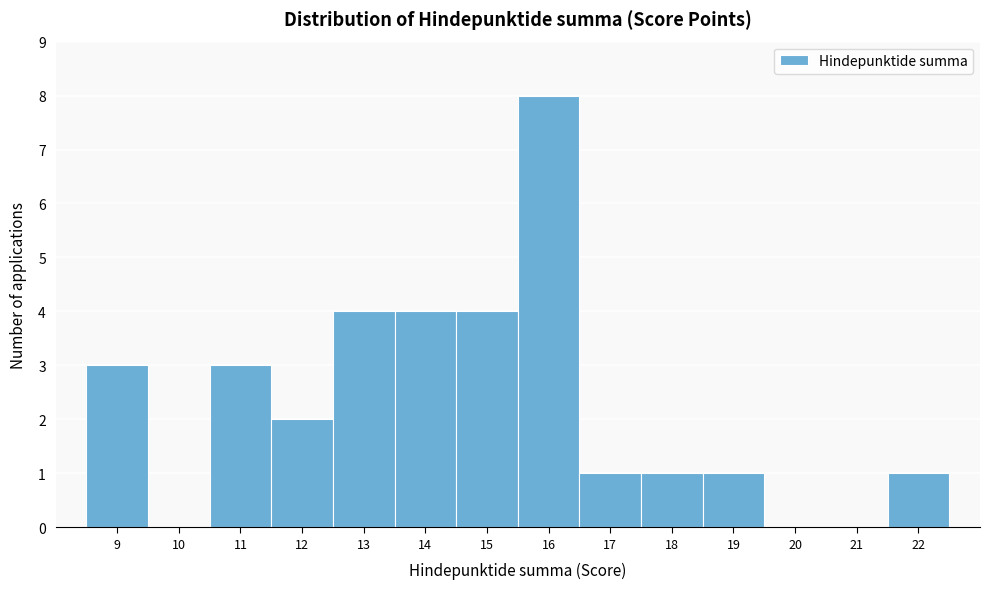

Reading left to right, transcribe this chart: for each bar, give the range it covers on the x-axis and its height. The values are not printed on the chart, so give them approximately, as read against the axis.

8.5 to 9.5: 3
9.5 to 10.5: 0
10.5 to 11.5: 3
11.5 to 12.5: 2
12.5 to 13.5: 4
13.5 to 14.5: 4
14.5 to 15.5: 4
15.5 to 16.5: 8
16.5 to 17.5: 1
17.5 to 18.5: 1
18.5 to 19.5: 1
19.5 to 20.5: 0
20.5 to 21.5: 0
21.5 to 22.5: 1